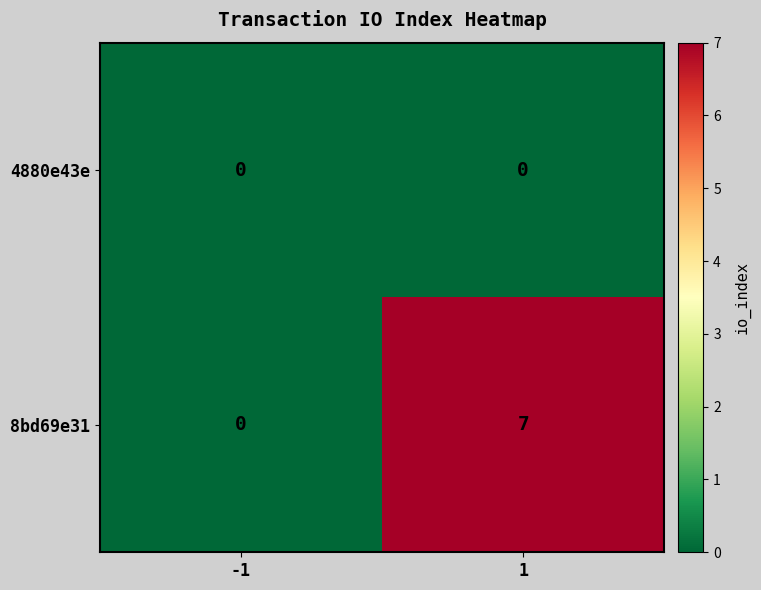

What is the spread (max minus min) of values at 1?

7